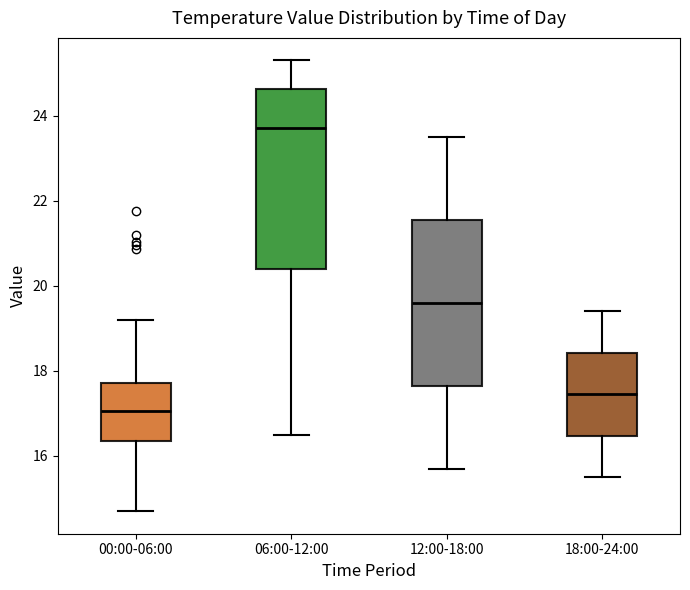

Reading left to right, transcribe this box plot: for each box, give where its median line is, the range the box spans, and where its two whiskers end, as read against the y-axis. The values are not printed on the chart, so give them approximately, as read against the axis.

00:00-06:00: median 17.0, box 16.4 to 17.8, whiskers 14.8 to 19.2
06:00-12:00: median 23.8, box 20.4 to 24.6, whiskers 16.6 to 25.4
12:00-18:00: median 19.6, box 17.6 to 21.6, whiskers 15.8 to 23.6
18:00-24:00: median 17.4, box 16.4 to 18.4, whiskers 15.6 to 19.4